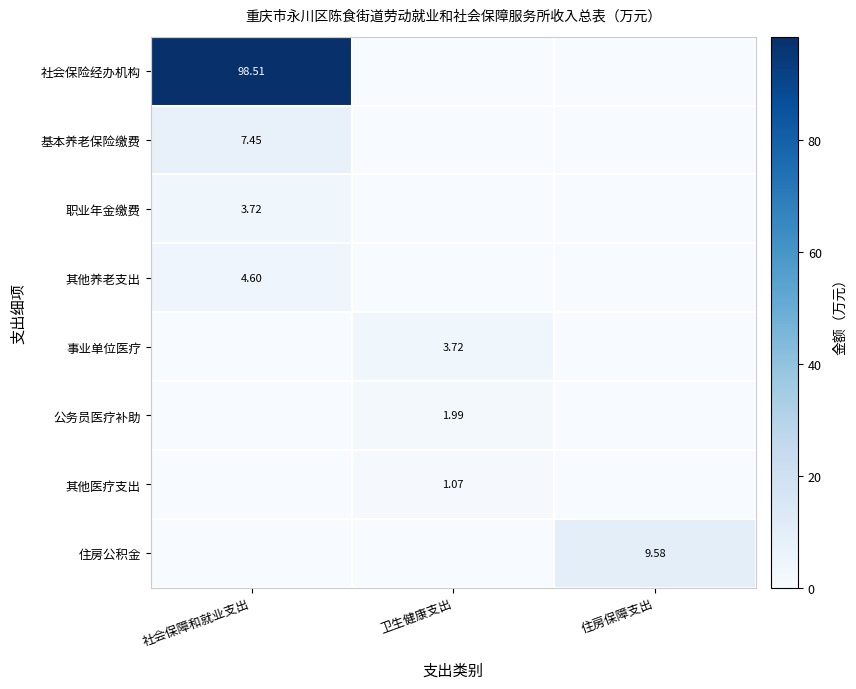

What is the spread (max minus min) of values at 社会保障和就业支出?

98.5